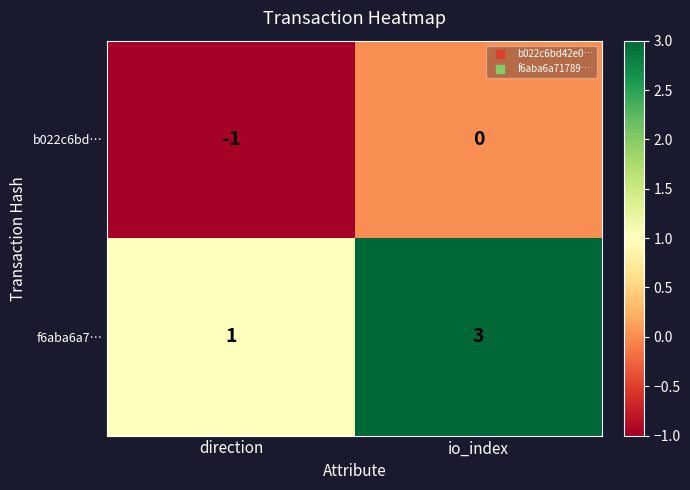

List the series in order of their peak value, lowest first.

b022c6bd…, f6aba6a7…